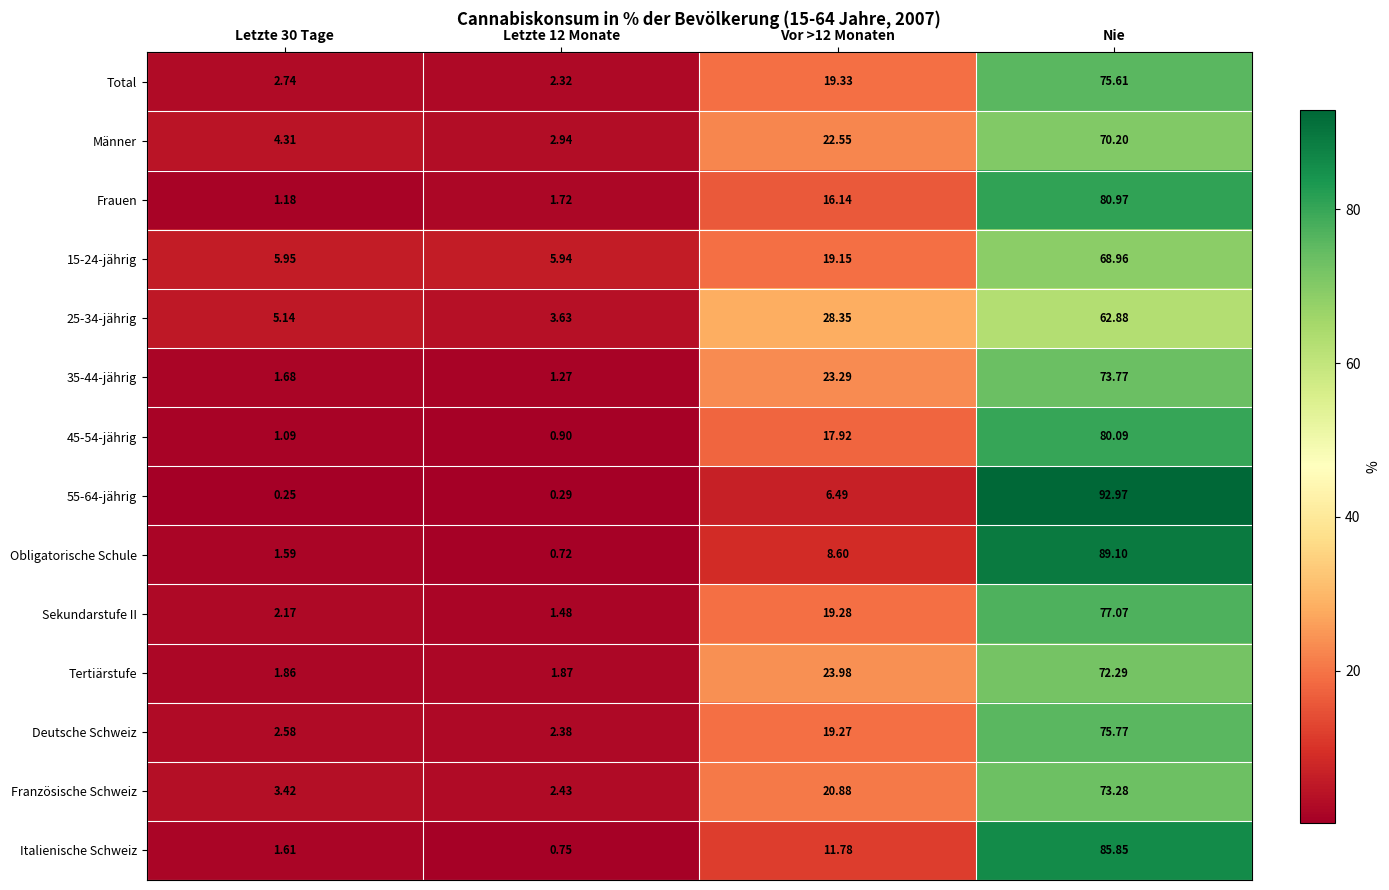

At which label does 15-24-jährig reach its peak?

Nie